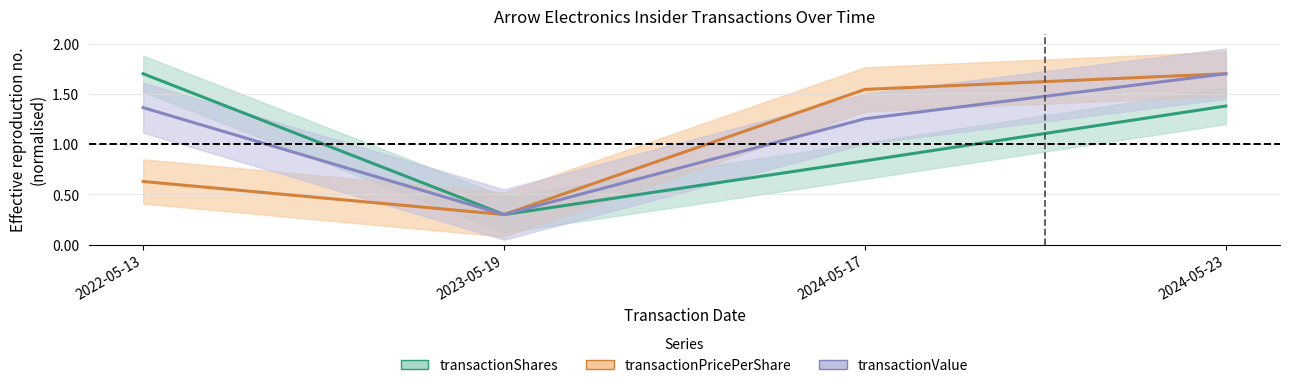

What is the difference between the second highest and minimum values in the transactionShares series?

1.1